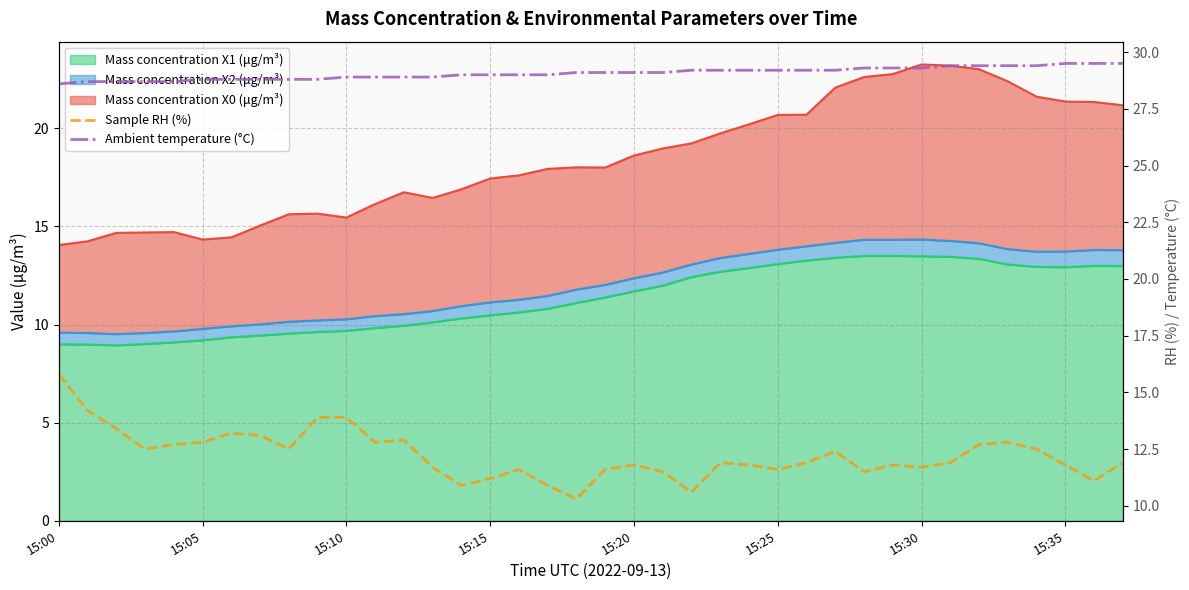

Does the chart have visible grid lines?

Yes